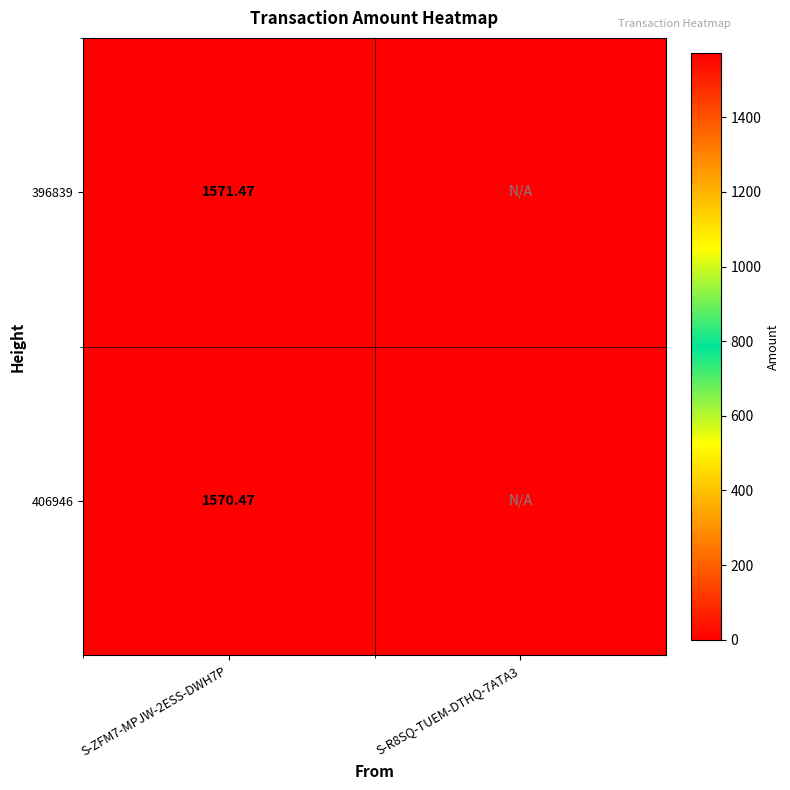

Is the value of 406946 at S-R8SQ-TUEM-DTHQ-7ATA3 greater than the value of 396839 at S-ZFM7-MPJW-2ESS-DWH7P?

No